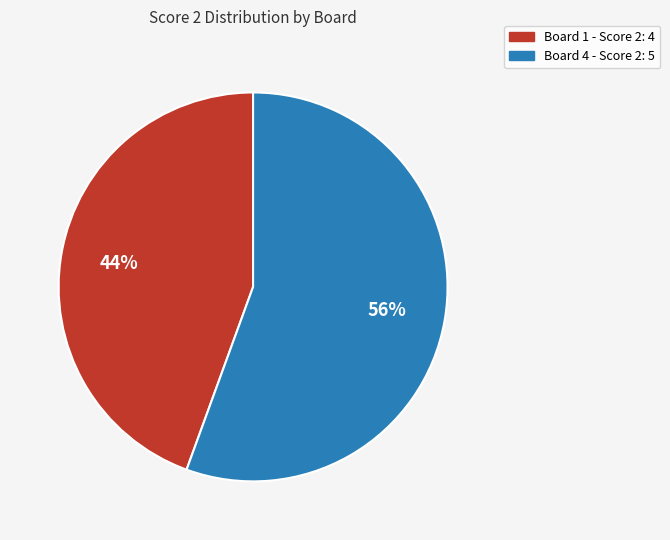

To the nearest percent, what is the average slice percentage?

50%